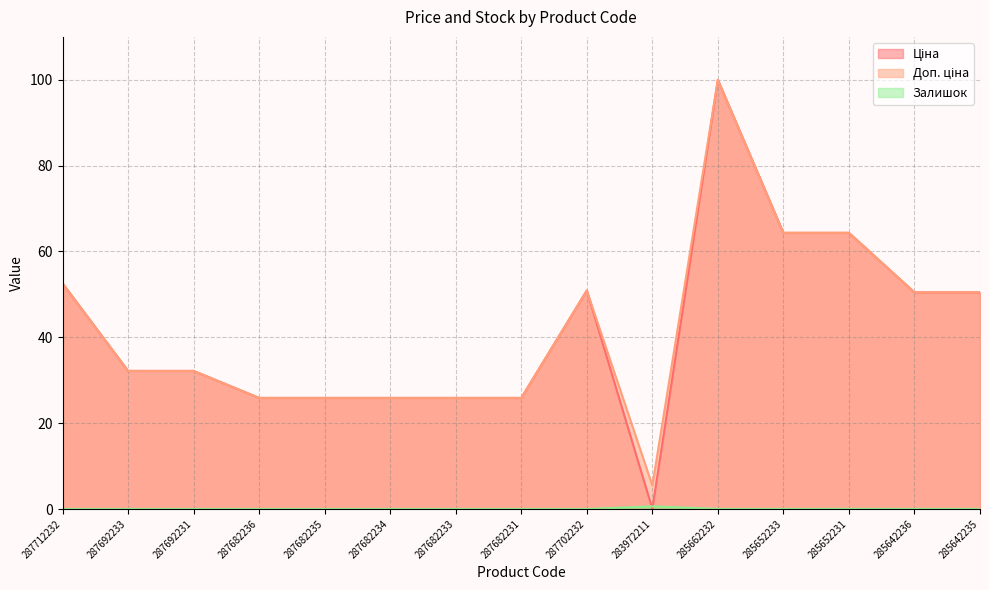

Reading right to left, extract all data points from this chart.

Ціна: 50.5	50.5	64.3	64.3	100.0	0.1	50.9	25.9	25.9	25.9	25.9	25.9	32.2	32.2	52.6
Доп. ціна: 50.5	50.5	64.3	64.3	100.0	5.5	50.9	25.9	25.9	25.9	25.9	25.9	32.2	32.2	52.6
Залишок: 0.0	0.0	0.0	0.0	0.0	0.6	0.0	0.0	0.0	0.0	0.0	0.0	0.0	0.0	0.0